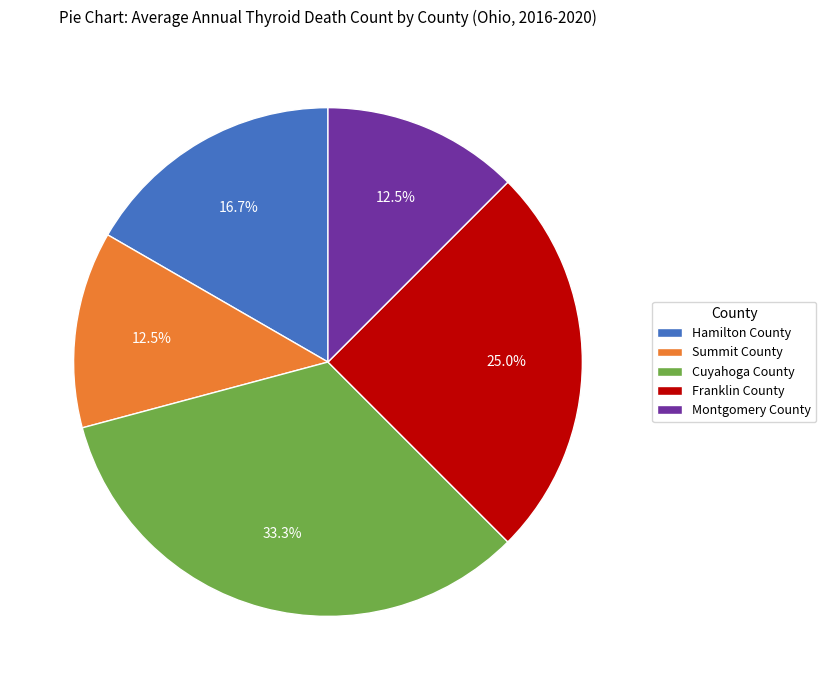

To the nearest percent, what is the combined percentage of Hamilton County and Cuyahoga County?

50%